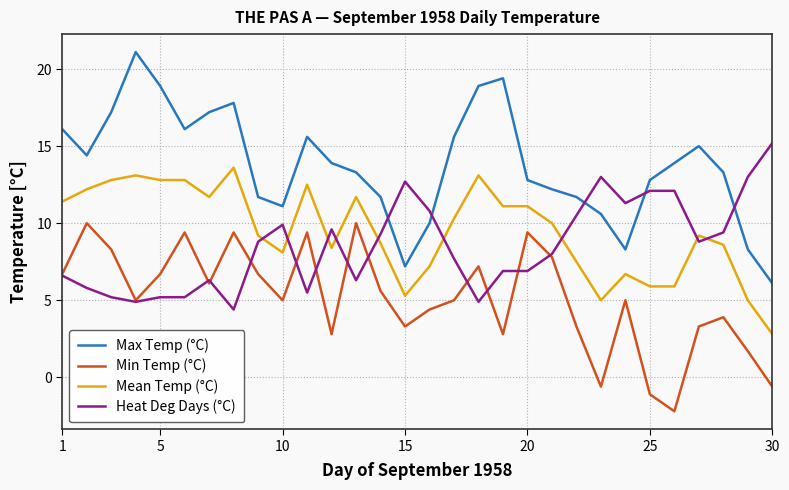

After their last crossing, which series has the higher values: Min Temp (°C) or Heat Deg Days (°C)?

Heat Deg Days (°C)